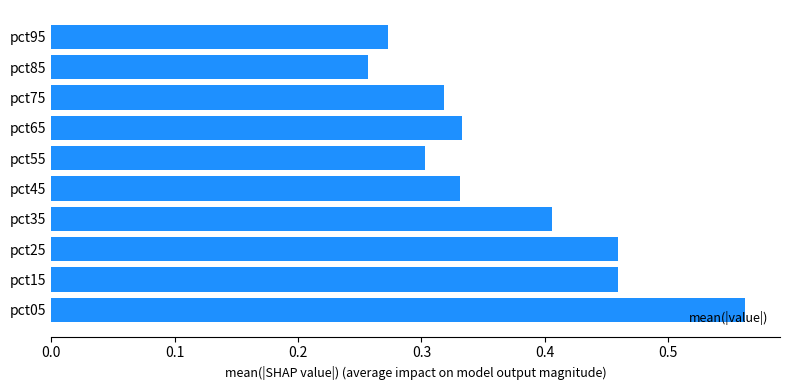

What is the sum of all values?

3.7